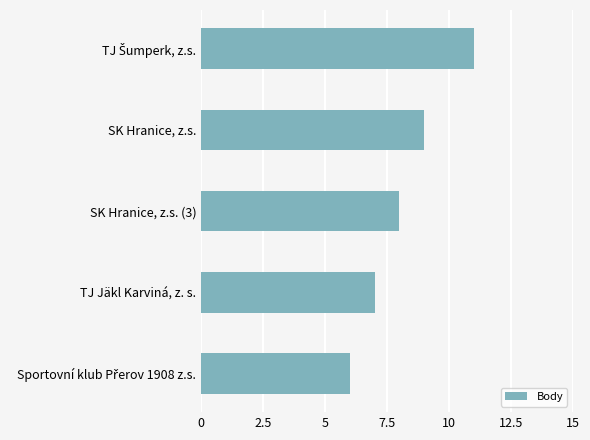

Reading top to bottom, what are all the values shown in this chart?

11	9	8	7	6